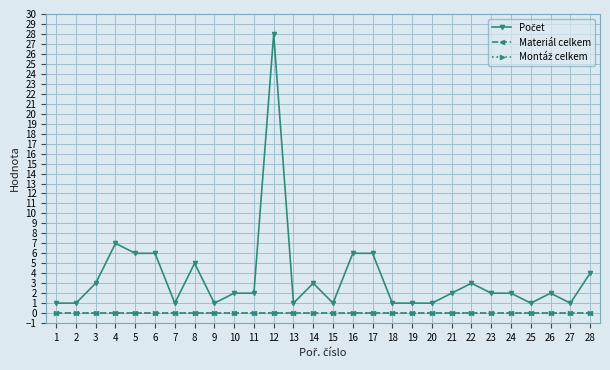

Is this an area chart (filled region under the line)?

No